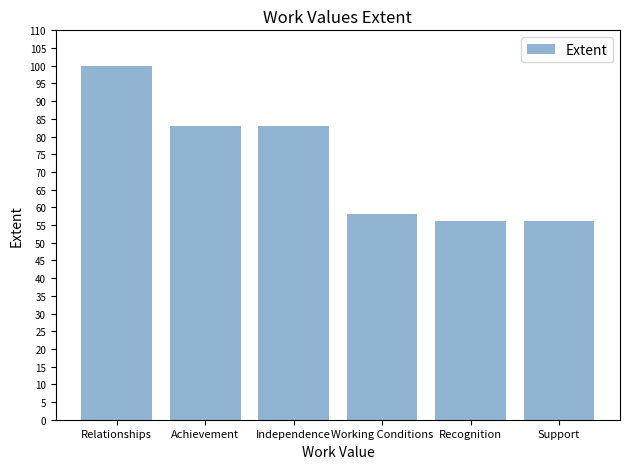

The chart shows a value of 92 at Recognition. True or false?

False